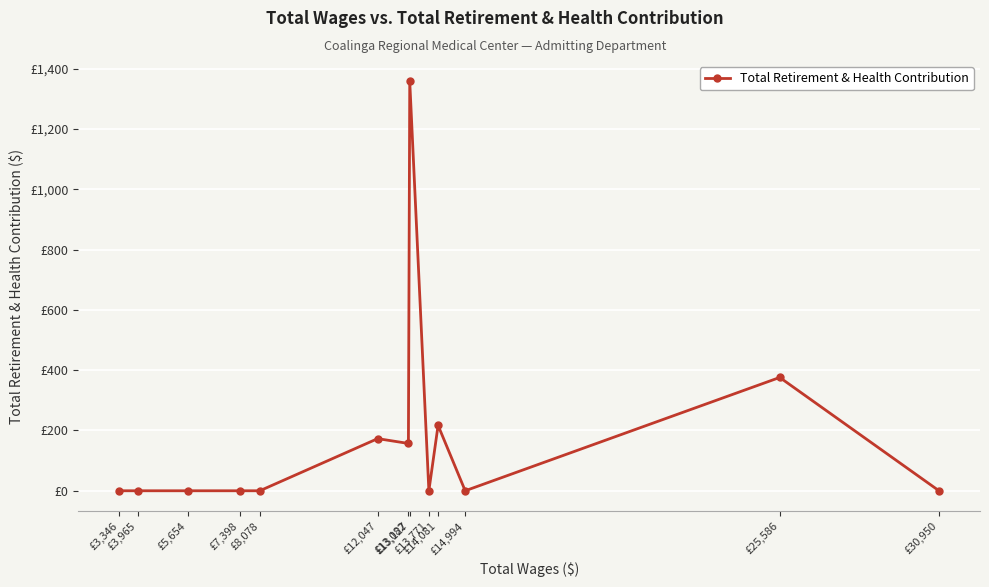

What is the label of the 2nd point from the left?

£3,965